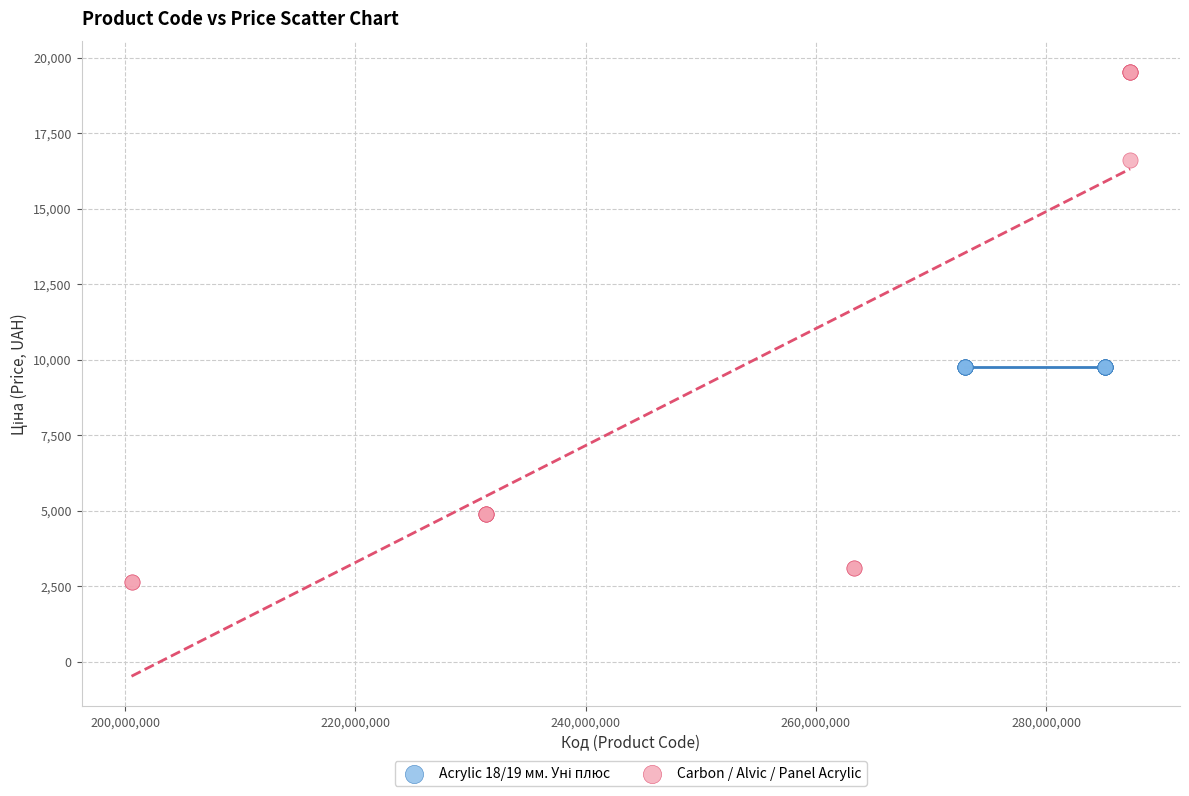

Which series reaches the minimum Y coordinate?

Carbon / Alvic / Panel Acrylic